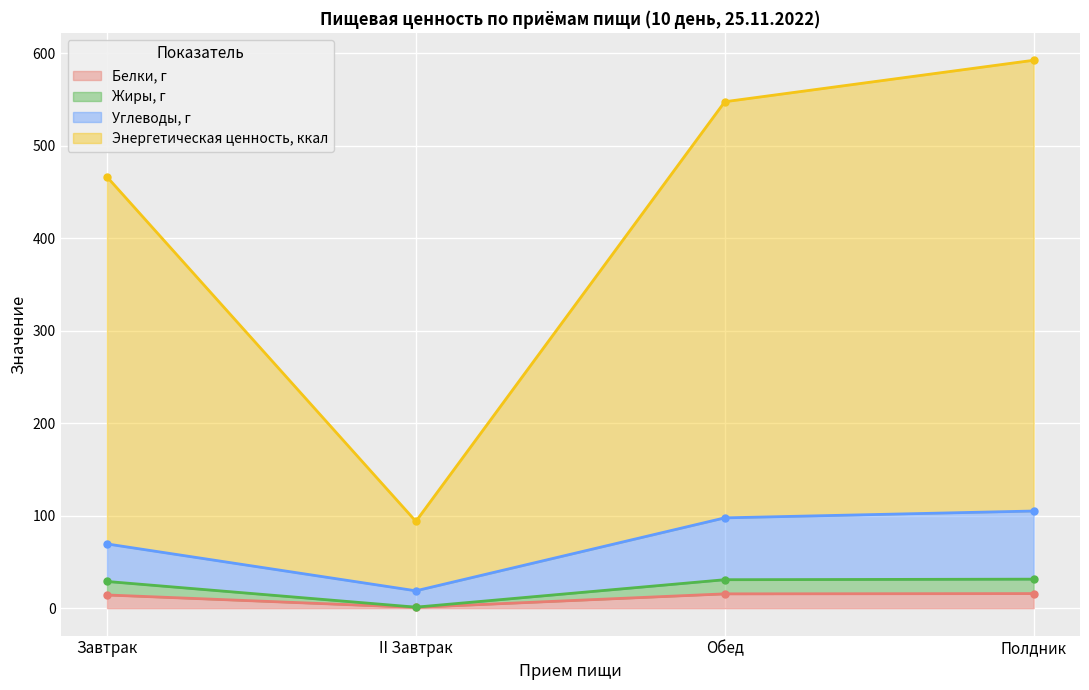

Reading right to left, transcribe all the data shown in this chart.

Белки, г: 15.8	15.5	0.9	14.3
Жиры, г: 31.4	30.8	1.1	28.9
Углеводы, г: 105.1	97.7	18.8	69.5
Энергетическая ценность, ккал: 592.7	547.8	93.9	466.5